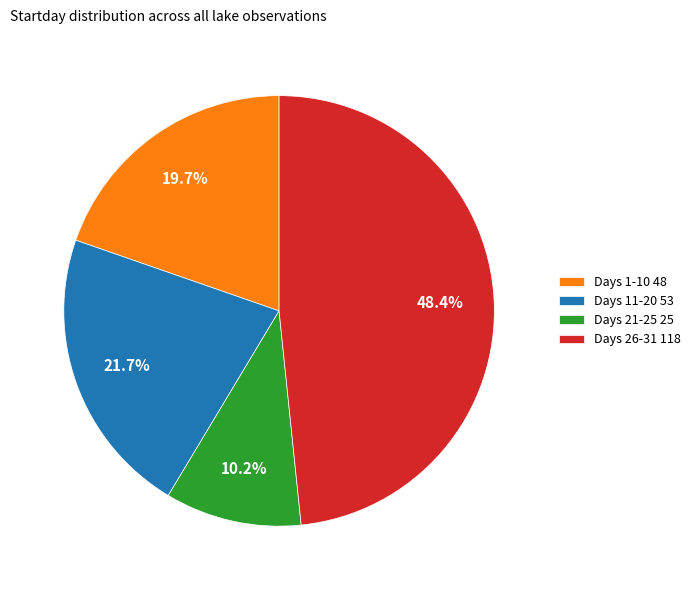

What is the largest slice in the pie chart?

Days 26-31 118